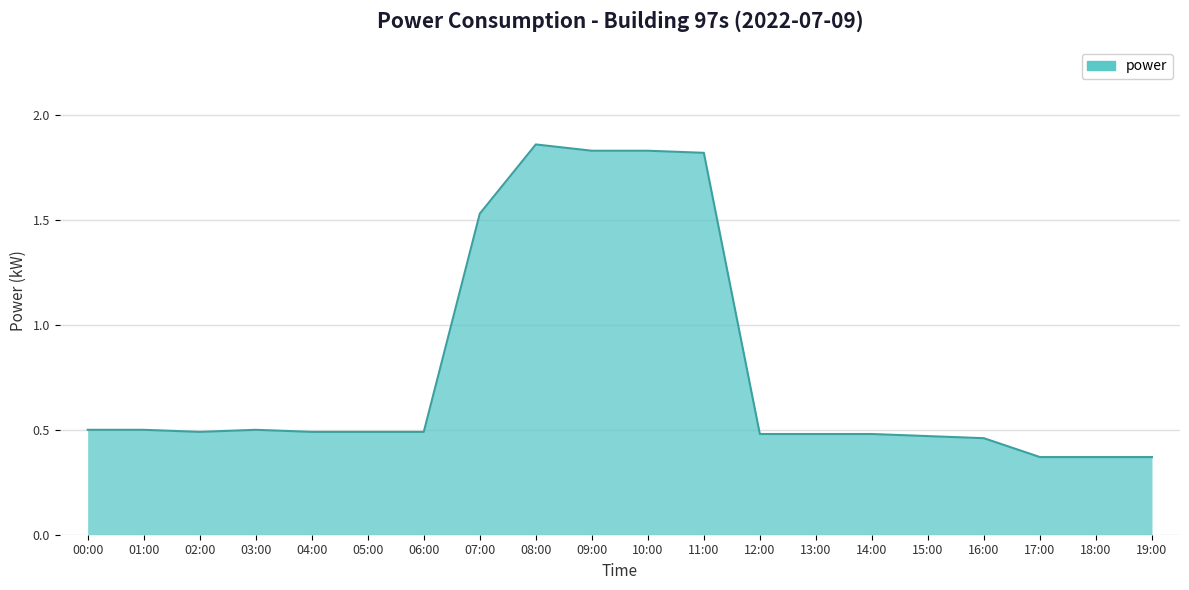

The chart shows a value of 0.8 at 11:00. True or false?

False